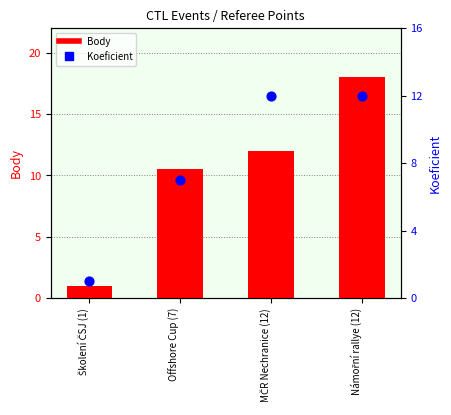

What is the total value across all series at Školení ČSJ (1)?

2.0